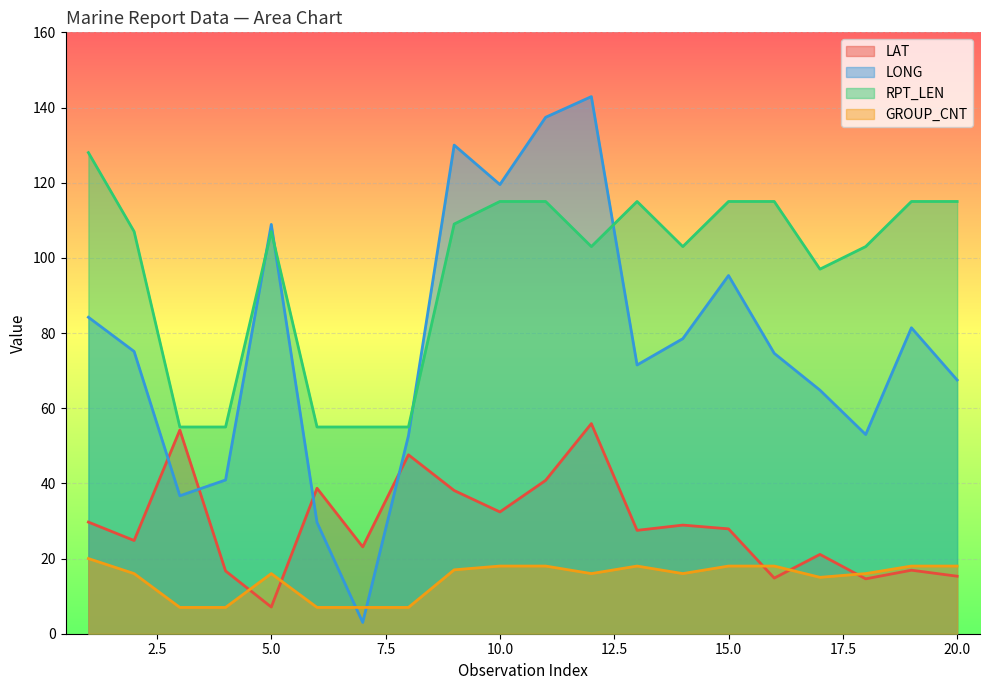

List the series in order of their overall mean, lowest first.

GROUP_CNT, LAT, LONG, RPT_LEN